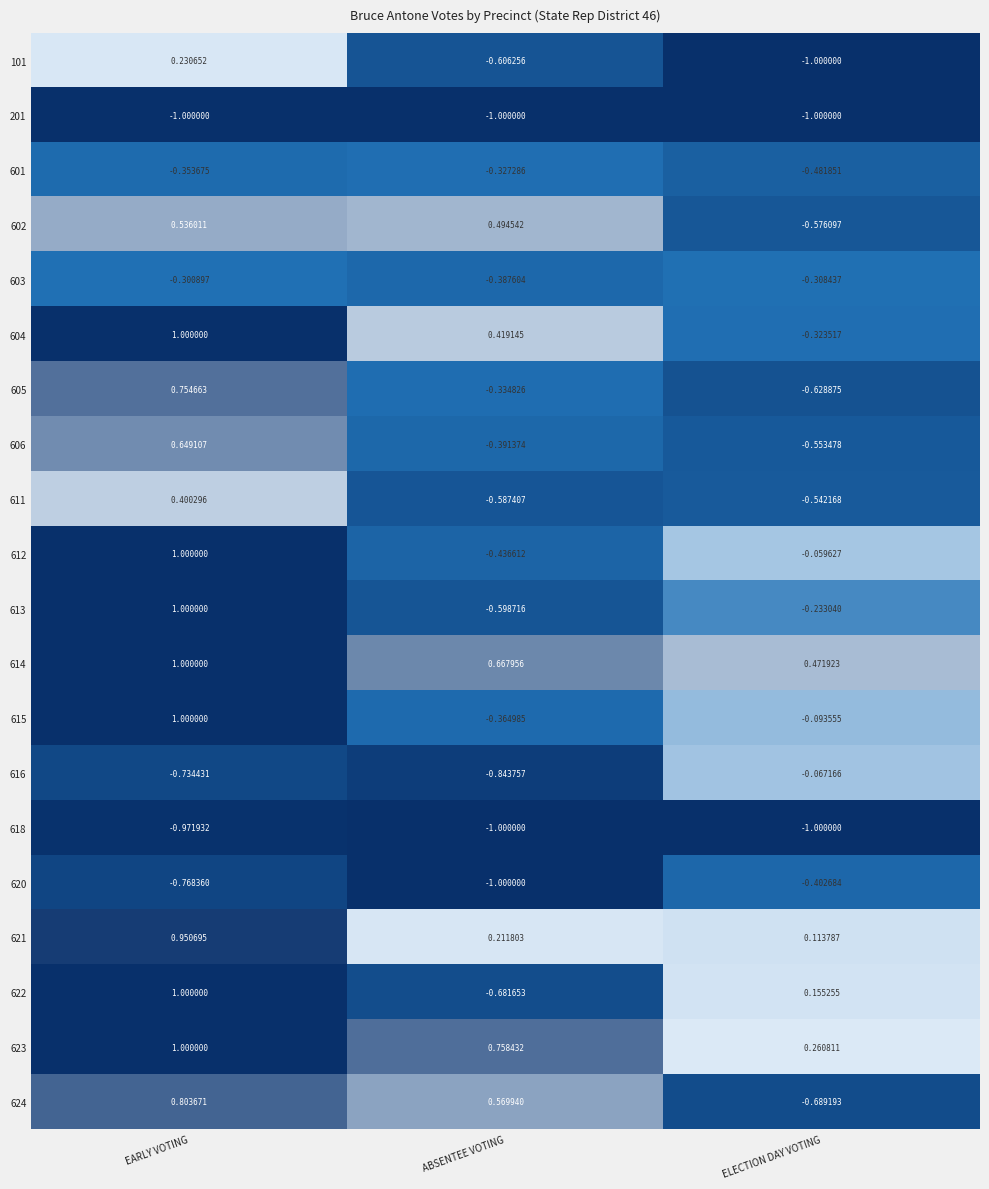

At how many categories does at least one series exceed 0?

3